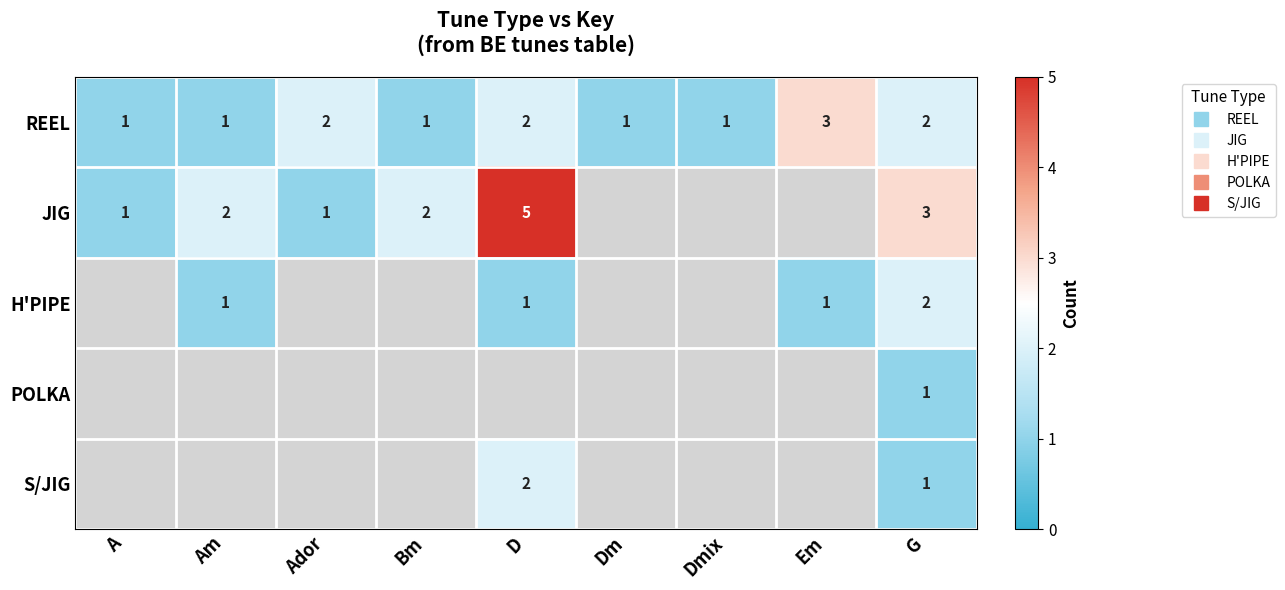

Count the number of data series in this chart.

5